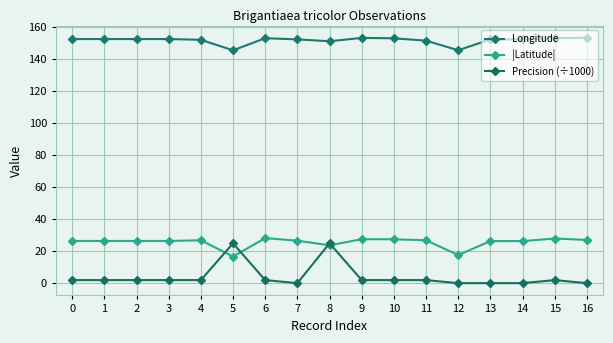

Count the number of categories in the chart.

17